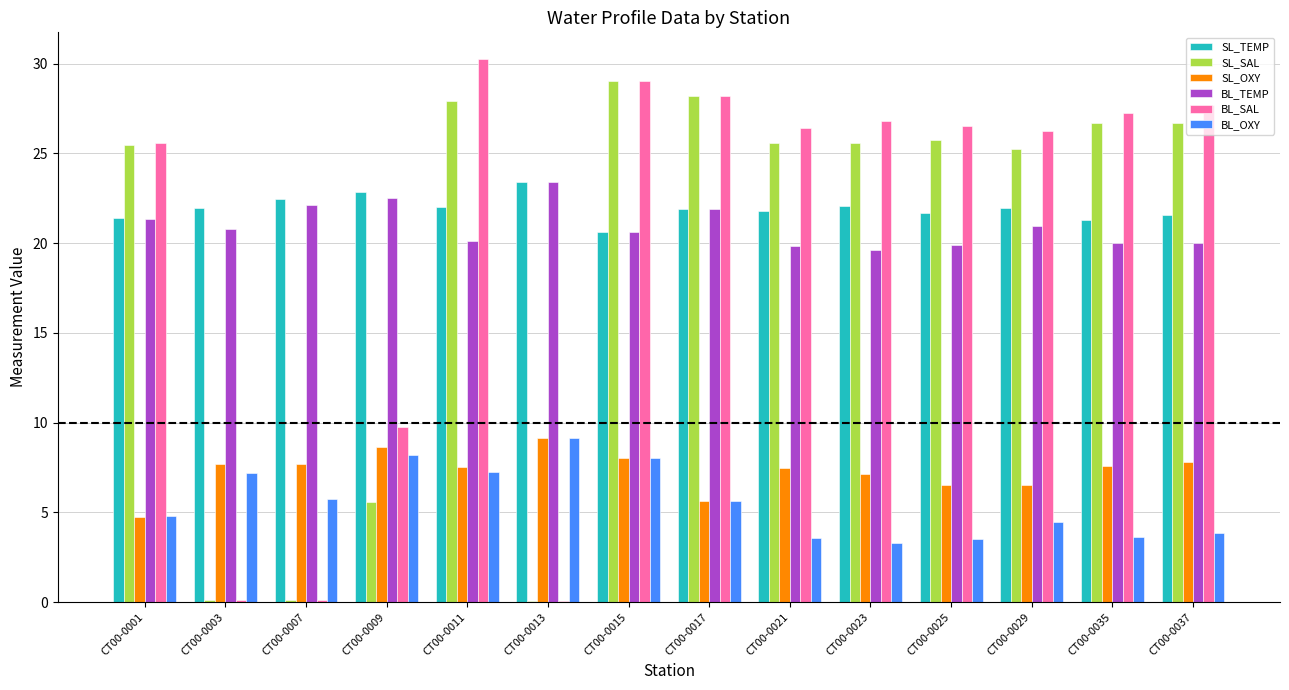

The value of SL_SAL at CT00-0001 is 25.4. True or false?

True